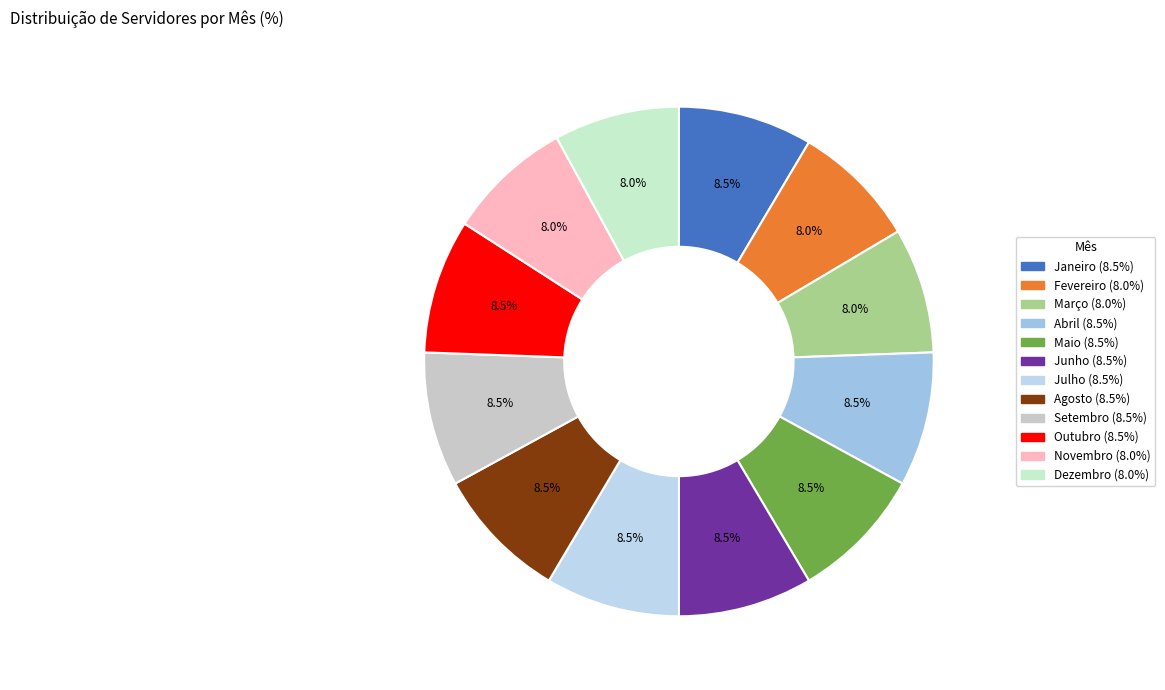

The Agosto slice represents 9% of the pie. True or false?

True